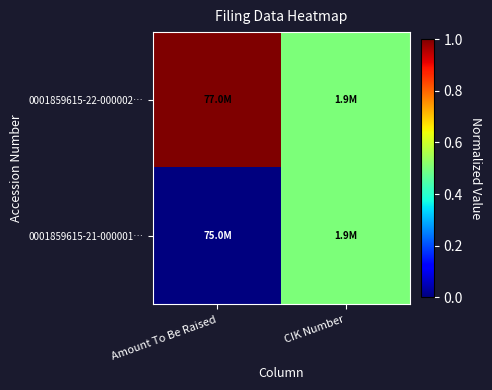

Which category has the lowest value across all series?

Amount To Be Raised